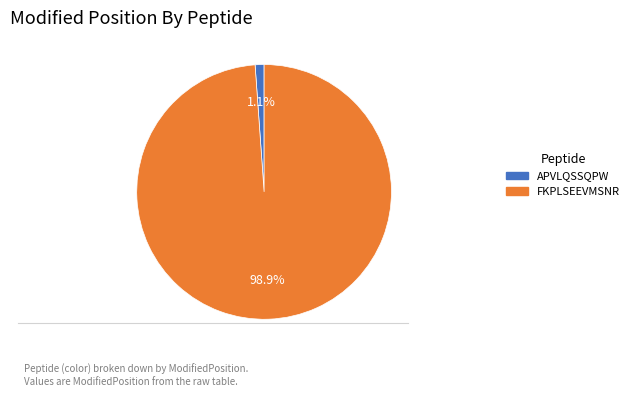

Which slice is the smallest?

APVLQSSQPW